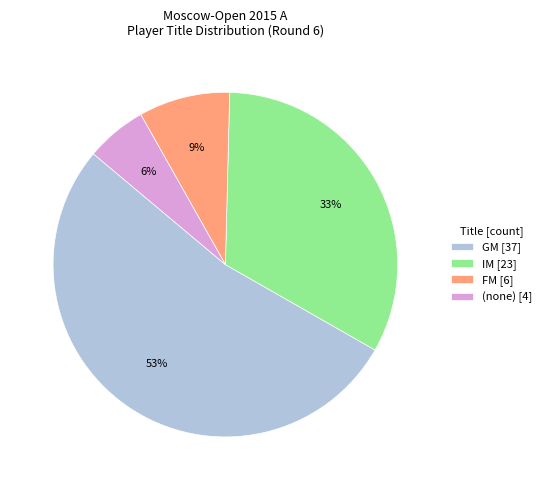

Is it true that FM [6] is 9% of the pie?

True